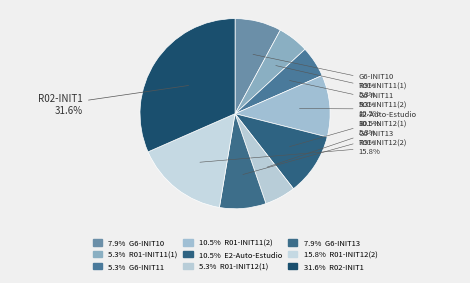

Does any single category account for the majority?

No